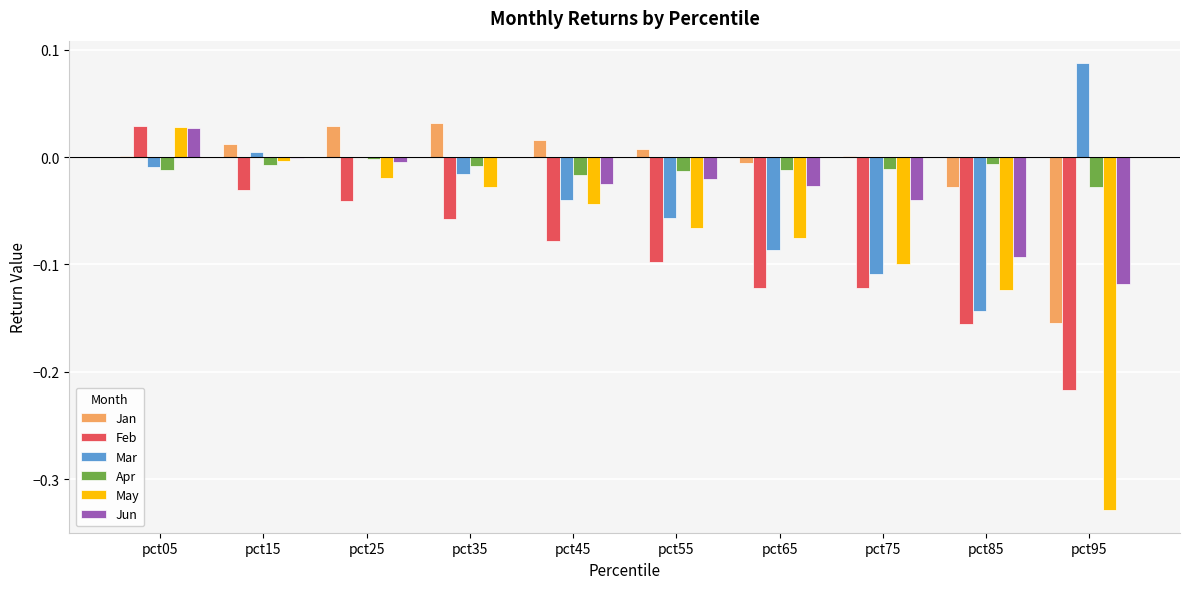

At which category is the sum across all series the highest?

pct05